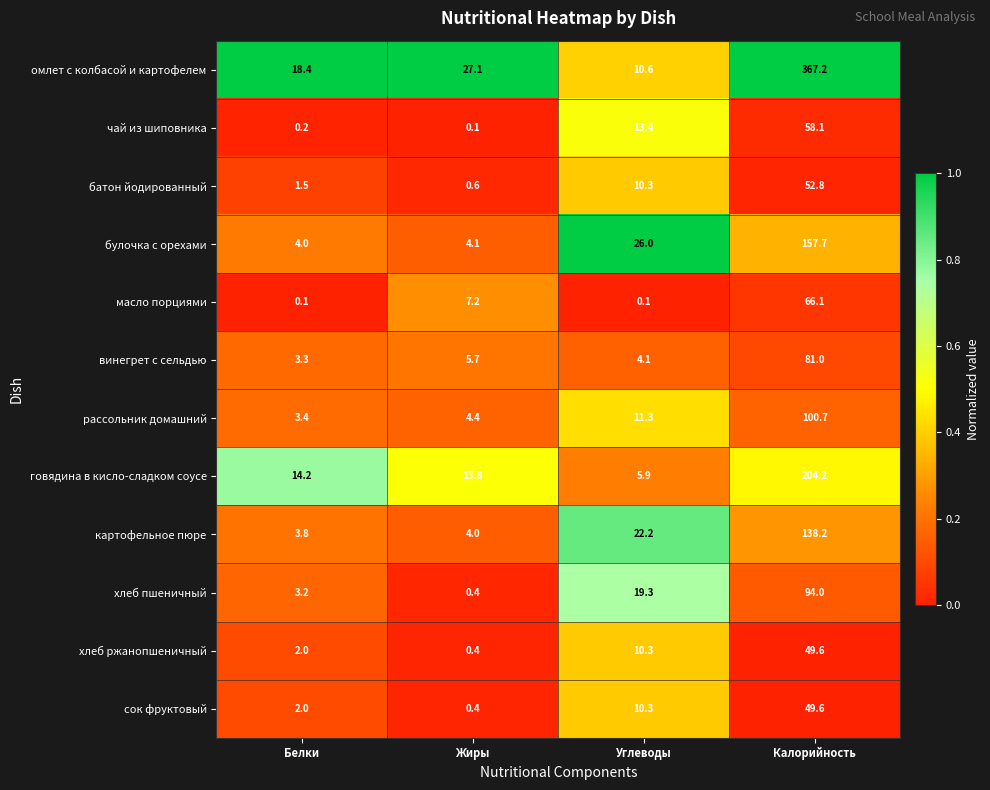

Count the number of categories in the chart.

4